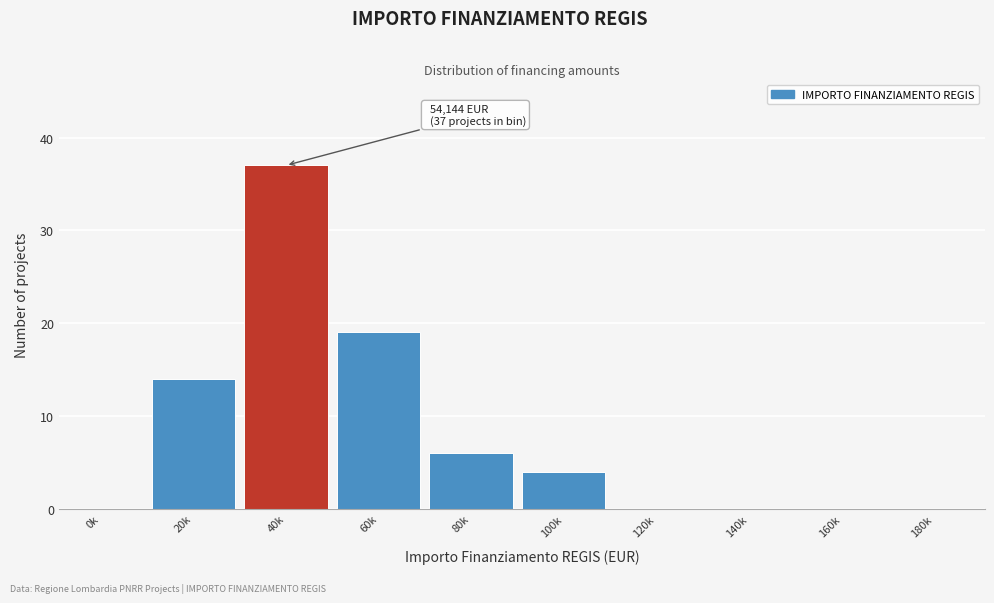

What is the greatest value displayed?

37